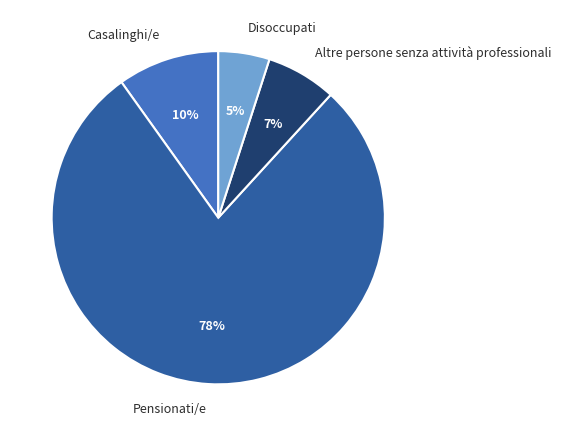

True or false: Casalinghi/e accounts for 4% of the total.

False